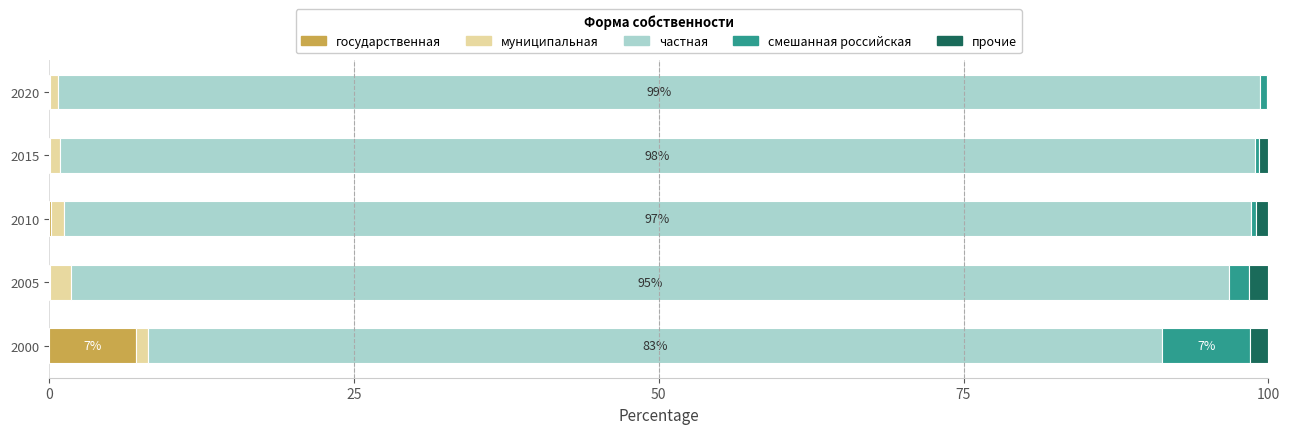

At which label does государственная reach its peak?

2000